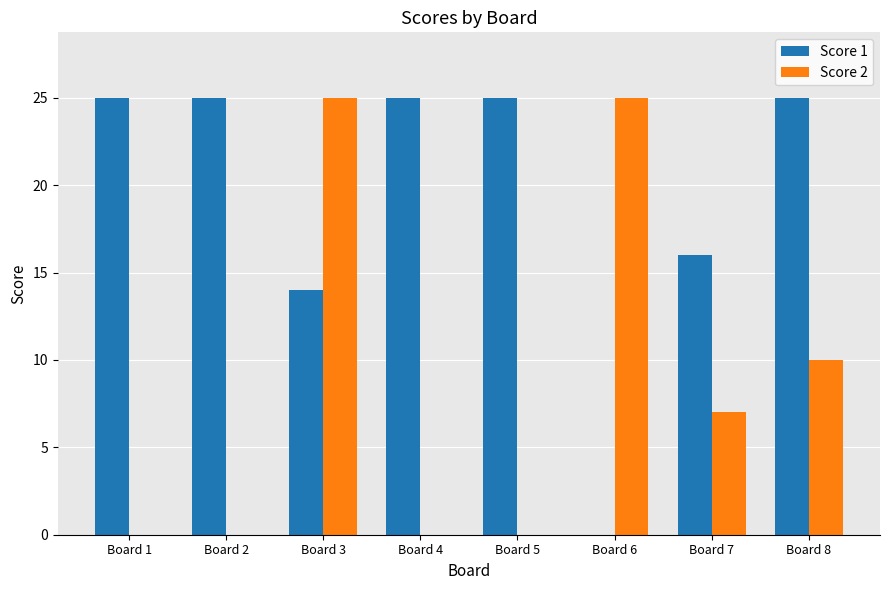

What is the highest value of the Score 2 series?

25